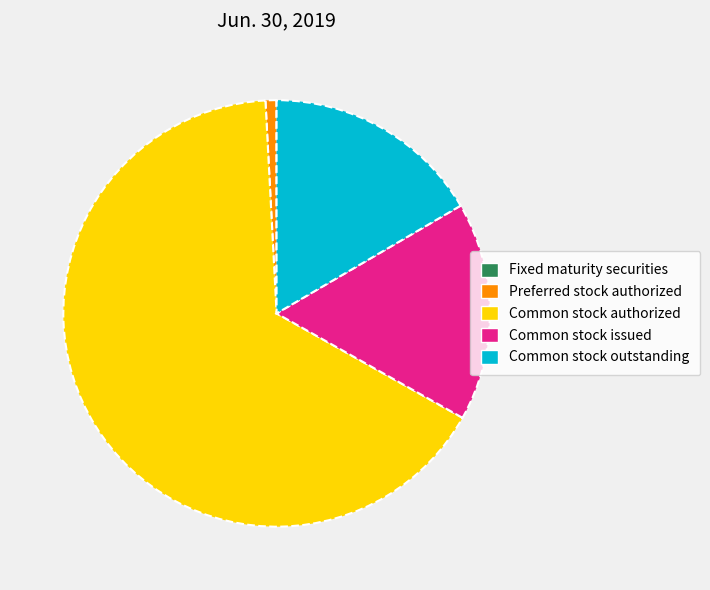

True or false: Common stock issued accounts for 17% of the total.

True